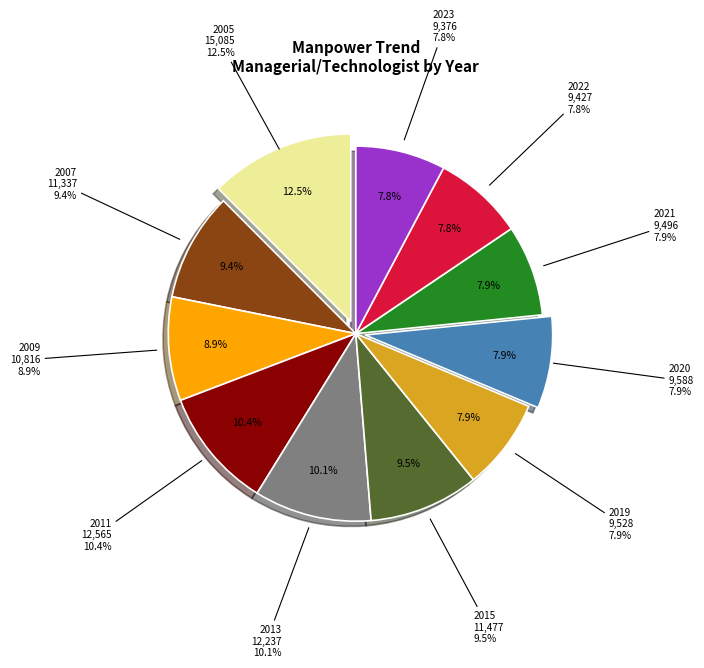

Which slice is the smallest?

2023